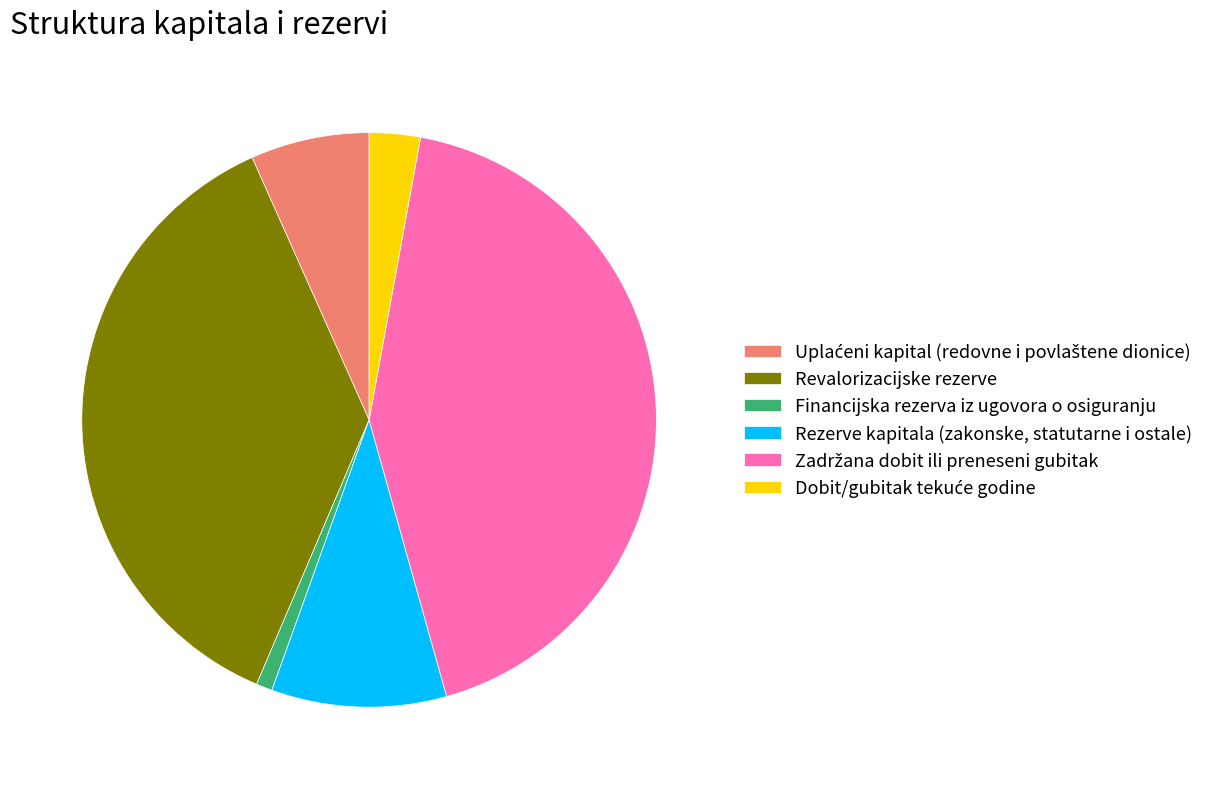

Is it true that Financijska rezerva iz ugovora o osiguranju is 14% of the pie?

False